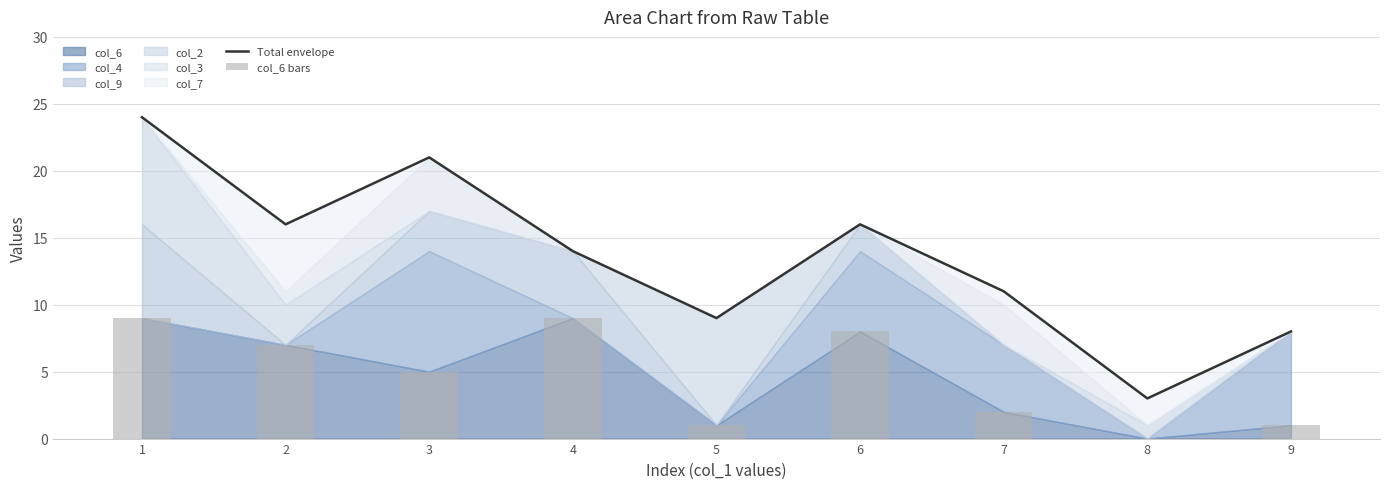

What is the difference between the maximum and minimum values in the col_6 bars series?

9